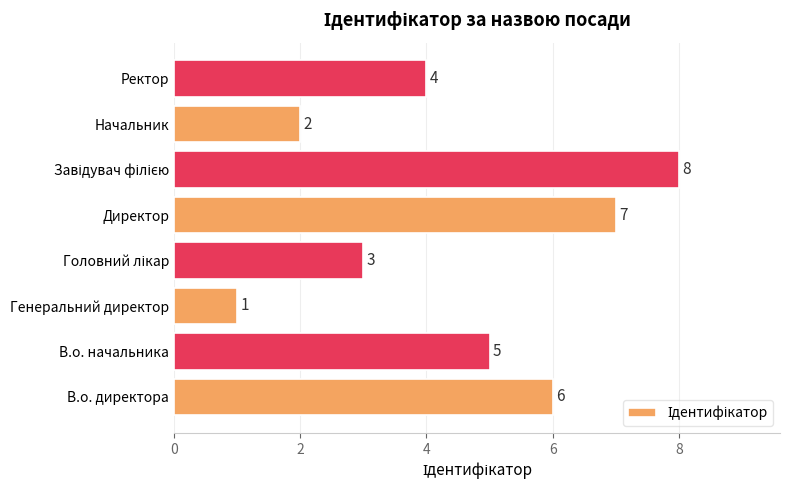

How many bars are there in total?

8